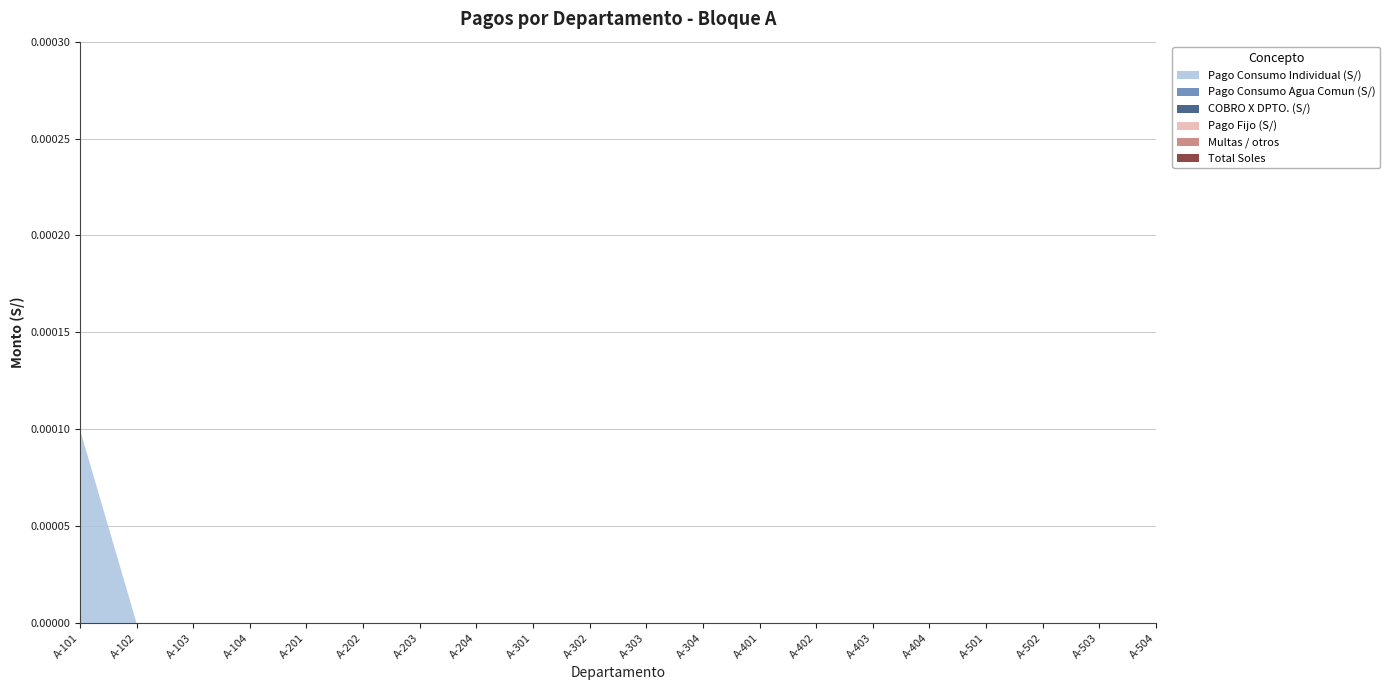

Reading left to right, what are all the values shown in this chart?

Pago Consumo Individual (S/): A-101=0.0	A-102=0.0	A-103=0.0	A-104=0.0	A-201=0.0	A-202=0.0	A-203=0.0	A-204=0.0	A-301=0.0	A-302=0.0	A-303=0.0	A-304=0.0	A-401=0.0	A-402=0.0	A-403=0.0	A-404=0.0	A-501=0.0	A-502=0.0	A-503=0.0	A-504=0.0
Pago Consumo Agua Comun (S/): A-101=0.0	A-102=0.0	A-103=0.0	A-104=0.0	A-201=0.0	A-202=0.0	A-203=0.0	A-204=0.0	A-301=0.0	A-302=0.0	A-303=0.0	A-304=0.0	A-401=0.0	A-402=0.0	A-403=0.0	A-404=0.0	A-501=0.0	A-502=0.0	A-503=0.0	A-504=0.0
COBRO X DPTO. (S/): A-101=0.0	A-102=0.0	A-103=0.0	A-104=0.0	A-201=0.0	A-202=0.0	A-203=0.0	A-204=0.0	A-301=0.0	A-302=0.0	A-303=0.0	A-304=0.0	A-401=0.0	A-402=0.0	A-403=0.0	A-404=0.0	A-501=0.0	A-502=0.0	A-503=0.0	A-504=0.0
Pago Fijo (S/): A-101=0.0	A-102=0.0	A-103=0.0	A-104=0.0	A-201=0.0	A-202=0.0	A-203=0.0	A-204=0.0	A-301=0.0	A-302=0.0	A-303=0.0	A-304=0.0	A-401=0.0	A-402=0.0	A-403=0.0	A-404=0.0	A-501=0.0	A-502=0.0	A-503=0.0	A-504=0.0
Multas / otros: A-101=0.0	A-102=0.0	A-103=0.0	A-104=0.0	A-201=0.0	A-202=0.0	A-203=0.0	A-204=0.0	A-301=0.0	A-302=0.0	A-303=0.0	A-304=0.0	A-401=0.0	A-402=0.0	A-403=0.0	A-404=0.0	A-501=0.0	A-502=0.0	A-503=0.0	A-504=0.0
Total Soles: A-101=0.0	A-102=0.0	A-103=0.0	A-104=0.0	A-201=0.0	A-202=0.0	A-203=0.0	A-204=0.0	A-301=0.0	A-302=0.0	A-303=0.0	A-304=0.0	A-401=0.0	A-402=0.0	A-403=0.0	A-404=0.0	A-501=0.0	A-502=0.0	A-503=0.0	A-504=0.0